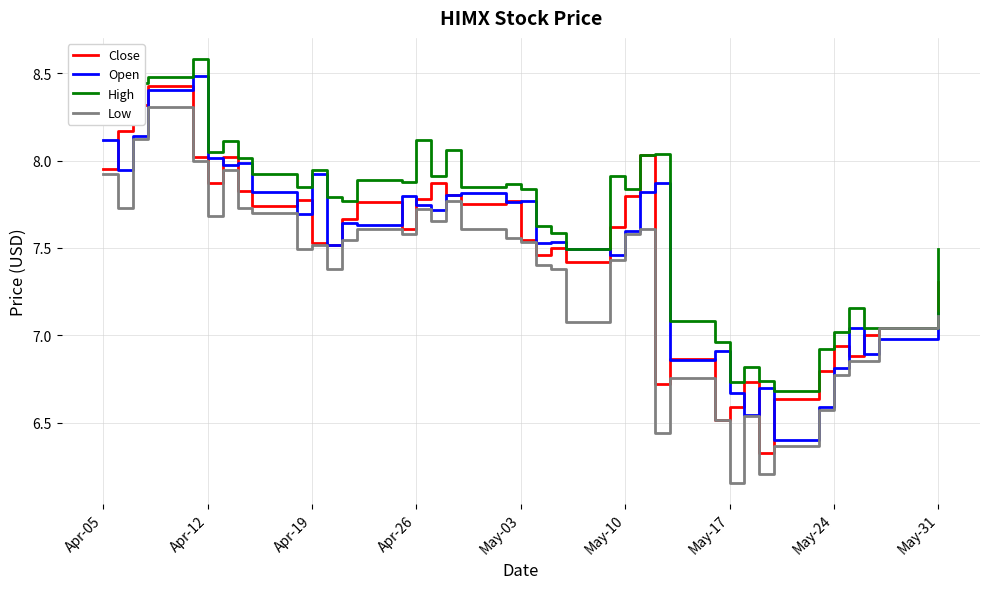

What is the greatest value displayed?

8.6